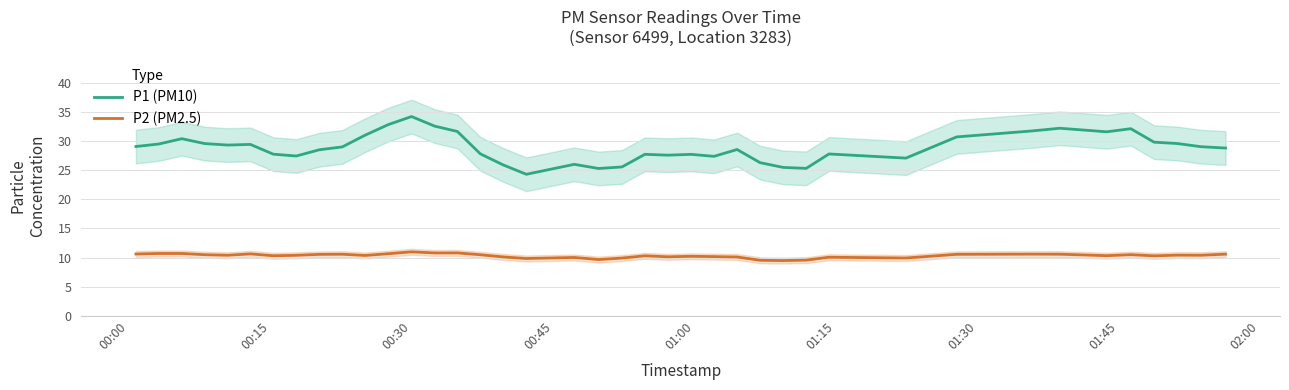

What is the difference between the maximum and second lowest values in the P1 (PM10) series?

8.9